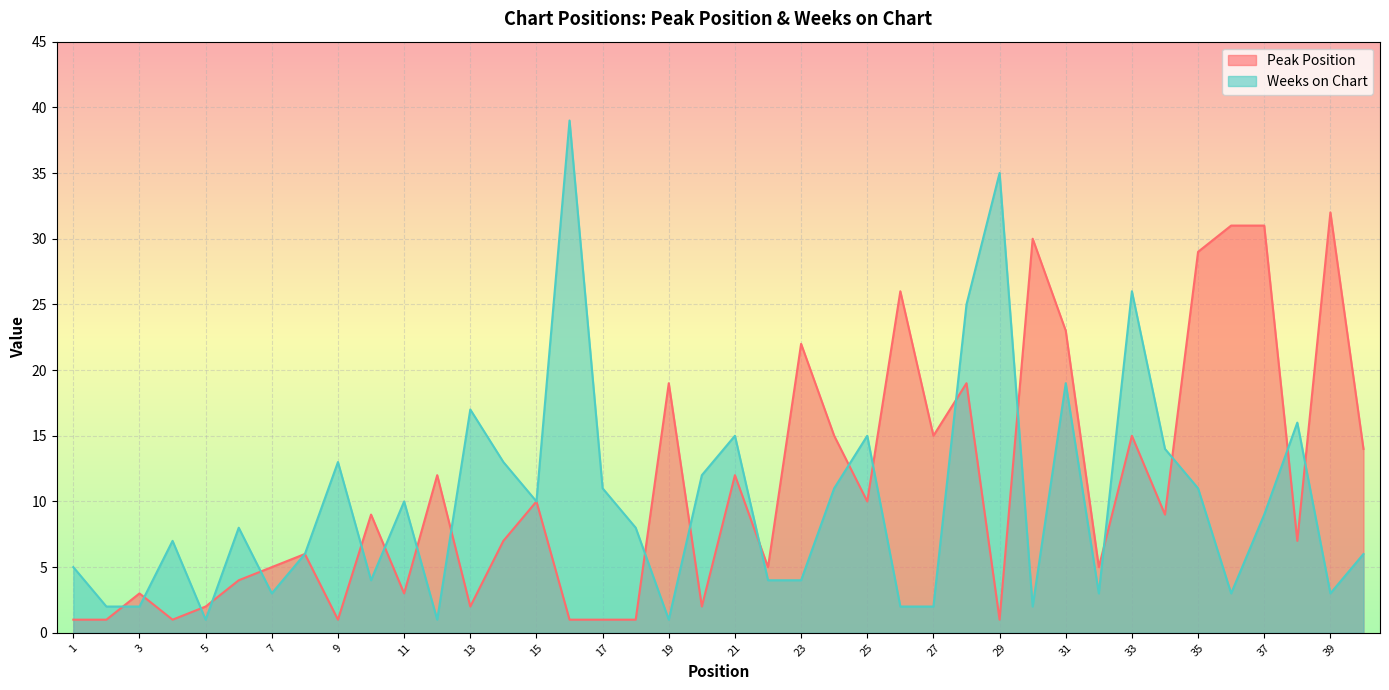

Rank the categories by Weeks on Chart value from highest to lowest.

16, 29, 33, 28, 31, 13, 38, 21, 25, 34, 9, 14, 20, 17, 24, 35, 11, 15, 37, 6, 18, 4, 8, 40, 1, 10, 22, 23, 7, 32, 36, 39, 2, 3, 26, 27, 30, 5, 12, 19